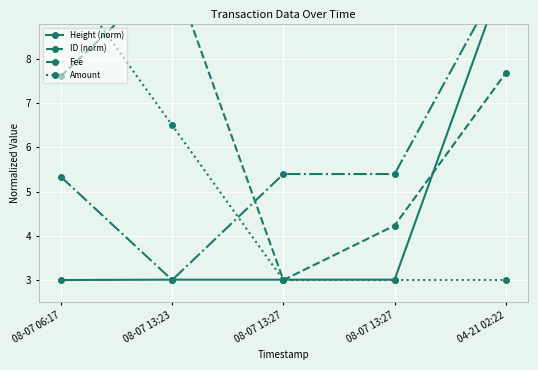

What is the minimum value shown in the chart?

3.0